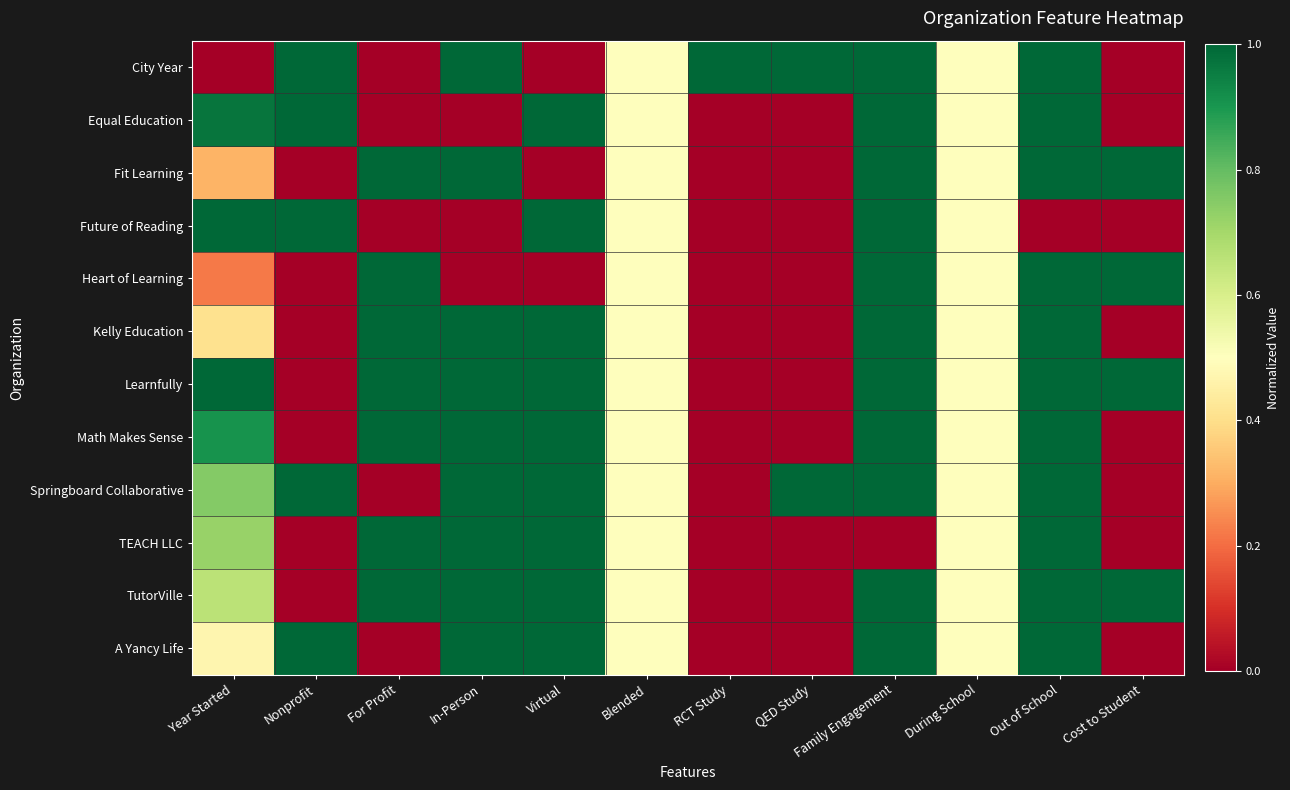

List the series in order of their peak value, highest first.

City Year, Equal Education, Fit Learning, Future of Reading, Heart of Learning, Kelly Education, Learnfully, Math Makes Sense, Springboard Collaborative, TEACH LLC, TutorVille, A Yancy Life